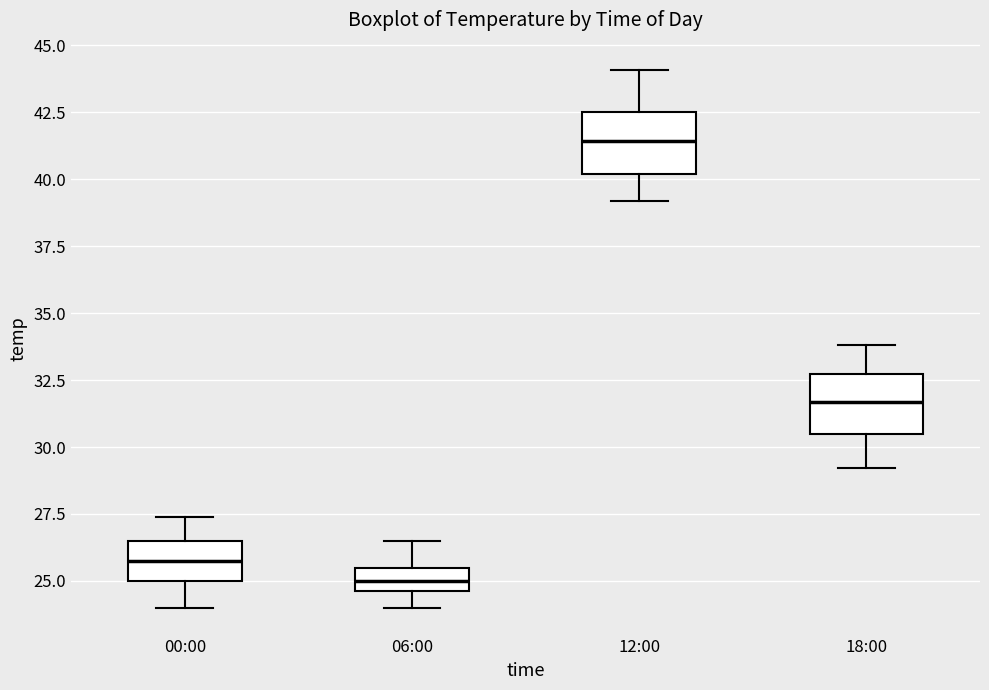

Reading left to right, read every box against the y-axis: the position of its median line, the range the box covers, and the ends of its whiskers. The values are not printed on the chart, so give them approximately, as read against the axis.

00:00: median 26.0, box 25.0 to 26.5, whiskers 24.0 to 27.5
06:00: median 25.0, box 24.5 to 25.5, whiskers 24.0 to 26.5
12:00: median 41.5, box 40.0 to 42.5, whiskers 39.0 to 44.0
18:00: median 31.5, box 30.5 to 32.5, whiskers 29.0 to 34.0